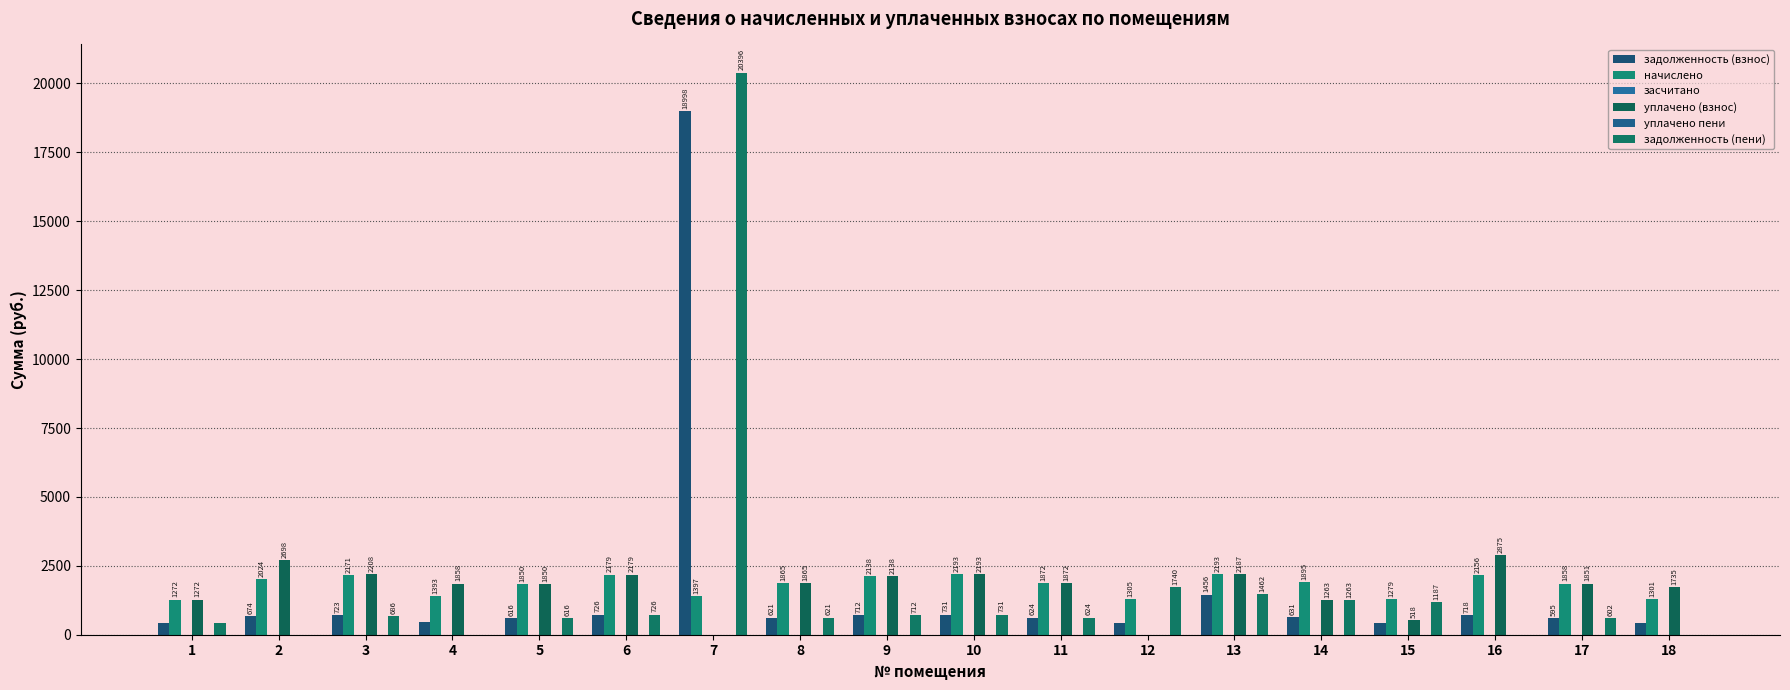

Reading left to right, what are all the values shown in this chart?

задолженность (взнос): 1=424.0	2=674.7	3=723.9	4=464.6	5=617.0	6=726.3	7=18999.0	8=621.9	9=712.8	10=731.3	11=624.3	12=435.1	13=1456.7	14=631.7	15=426.5	16=719.0	17=596.0	18=433.8
начислено: 1=1272.0	2=2024.2	3=2171.6	4=1393.7	5=1850.9	6=2179.0	7=1397.4	8=1865.6	9=2138.5	10=2193.8	11=1873.0	12=1305.2	13=2193.8	14=1895.1	15=1279.4	16=2156.9	17=1858.3	18=1301.5
засчитано: 1=0.0	2=0.0	3=0.0	4=0.0	5=0.0	6=0.0	7=0.0	8=0.0	9=0.0	10=0.0	11=0.0	12=0.0	13=0.0	14=0.0	15=0.0	16=0.0	17=0.0	18=0.0
уплачено (взнос): 1=1272.0	2=2698.9	3=2208.6	4=1858.2	5=1850.9	6=2179.0	7=0.0	8=1865.6	9=2138.5	10=2193.8	11=1873.0	12=0.0	13=2187.9	14=1263.4	15=518.1	16=2875.9	17=1851.3	18=1735.4
уплачено пени: 1=0.0	2=0.0	3=0.0	4=0.0	5=0.0	6=0.0	7=0.0	8=0.0	9=0.0	10=0.0	11=0.0	12=0.0	13=0.0	14=0.4	15=0.0	16=0.0	17=0.0	18=0.0
задолженность (пени): 1=424.0	2=0.0	3=686.9	4=0.0	5=617.0	6=726.3	7=20396.4	8=621.9	9=712.8	10=731.3	11=624.3	12=1740.3	13=1462.5	14=1263.4	15=1187.7	16=0.0	17=602.9	18=0.0